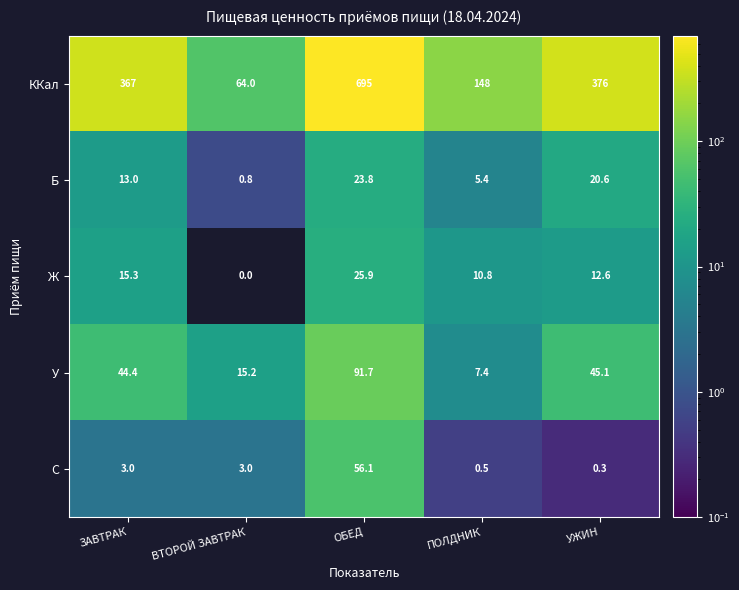

At which label is Ж closest to 12?

УЖИН